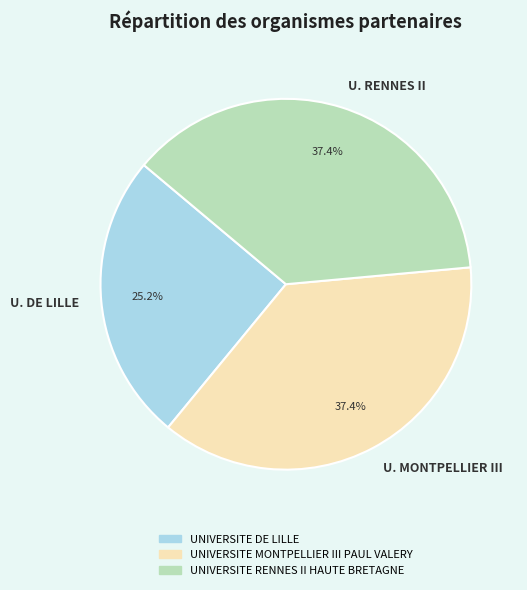

Is the sum of U. RENNES II and U. MONTPELLIER III greater than half?

Yes